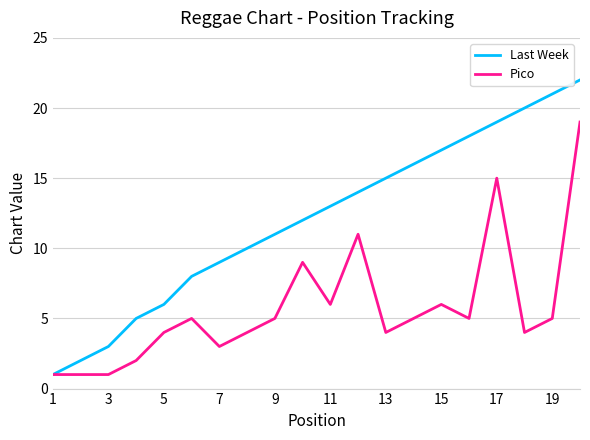

Which series has the largest total across all categories?

Last Week